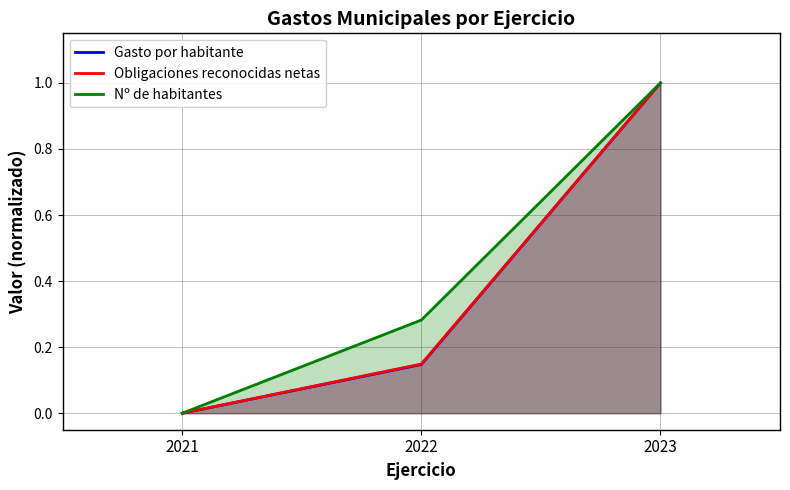

Rank the categories by Obligaciones reconocidas netas value from lowest to highest.

2021, 2022, 2023